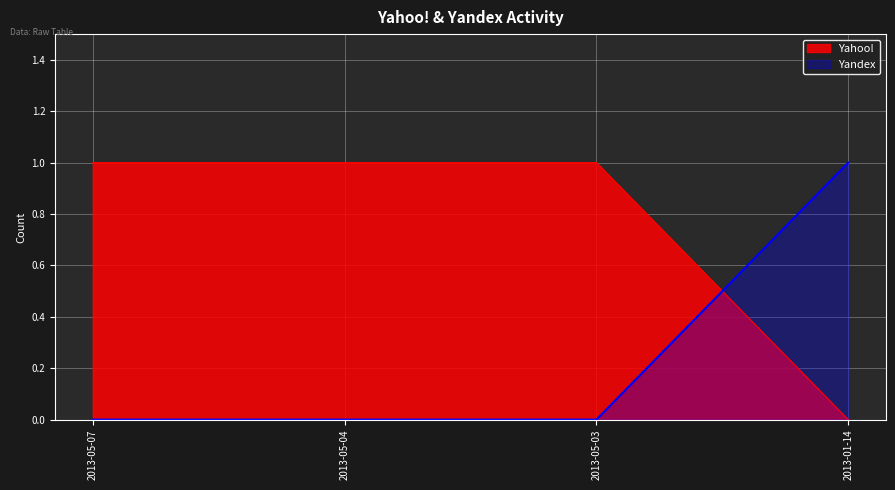

Is it true that Yahoo! equals 0 at 2013-05-07?

False